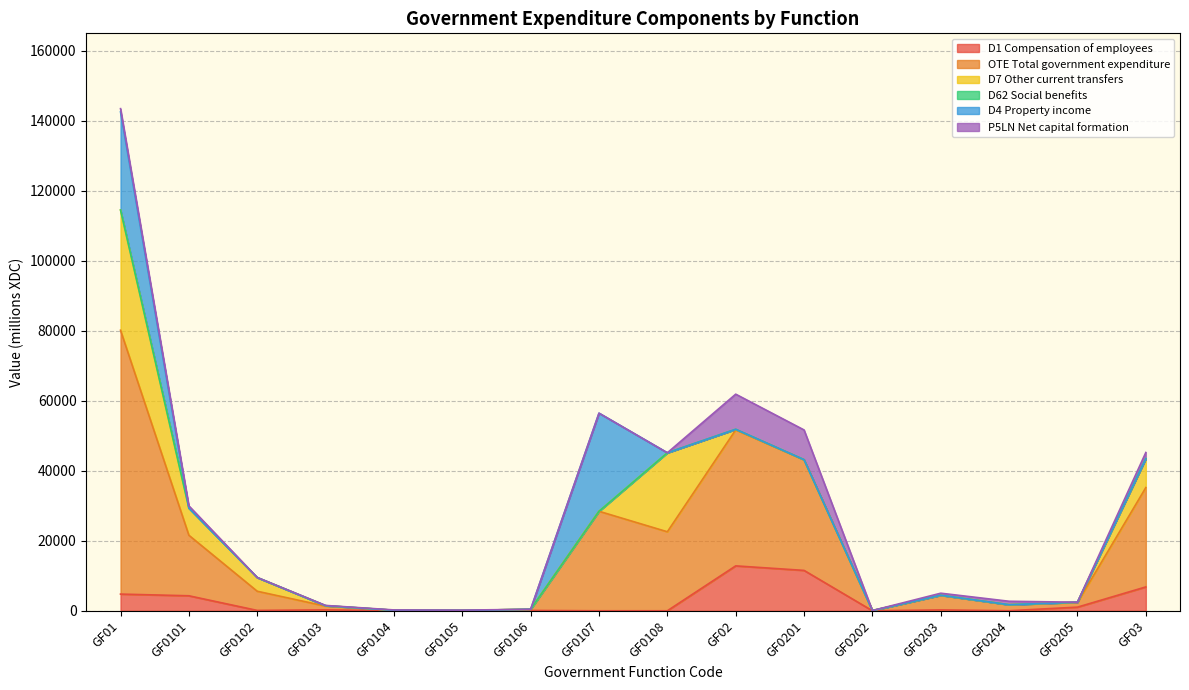

At which category does P5LN Net capital formation reach its first local valley?

GF0102